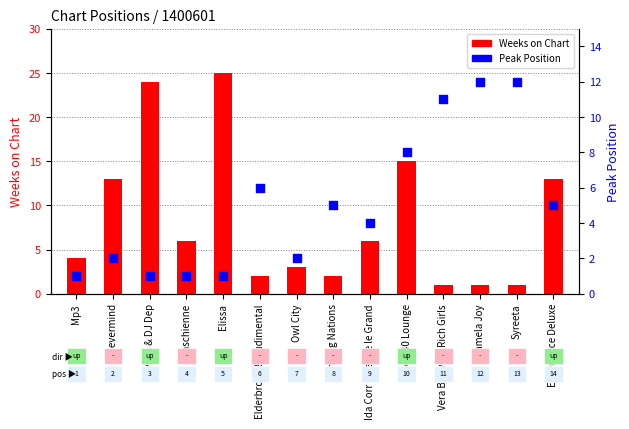

Is the value of Weeks on Chart at Elissa greater than the value of Peak Position at Syreeta?

Yes